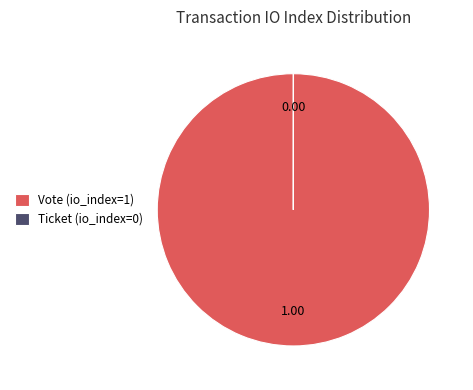

Does Vote (io_index=1) represent more than half of the total?

Yes